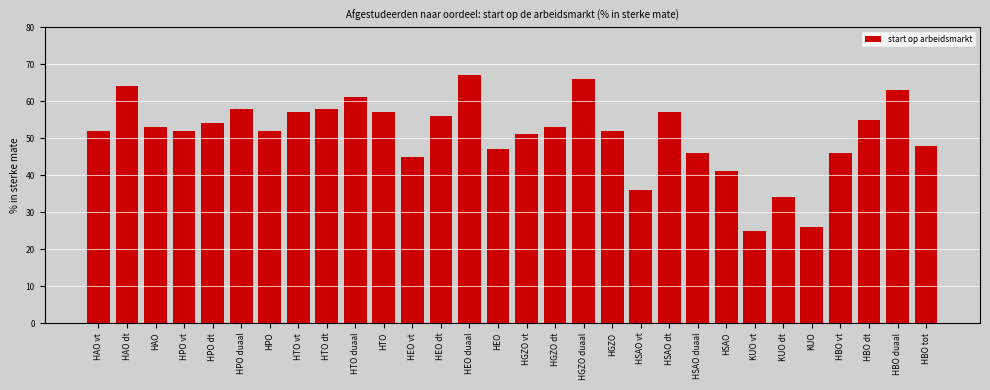

Reading left to right, extract all data points from this chart.

HAO vt=52	HAO dt=64	HAO=53	HPO vt=52	HPO dt=54	HPO duaal=58	HPO=52	HTO vt=57	HTO dt=58	HTO duaal=61	HTO=57	HEO vt=45	HEO dt=56	HEO duaal=67	HEO=47	HGZO vt=51	HGZO dt=53	HGZO duaal=66	HGZO=52	HSAO vt=36	HSAO dt=57	HSAO duaal=46	HSAO=41	KUO vt=25	KUO dt=34	KUO=26	HBO vt=46	HBO dt=55	HBO duaal=63	HBO tot=48